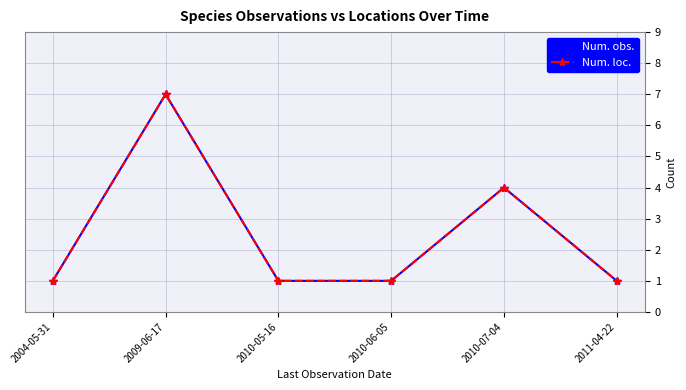

At which label does Num. loc. reach its peak?

2009-06-17